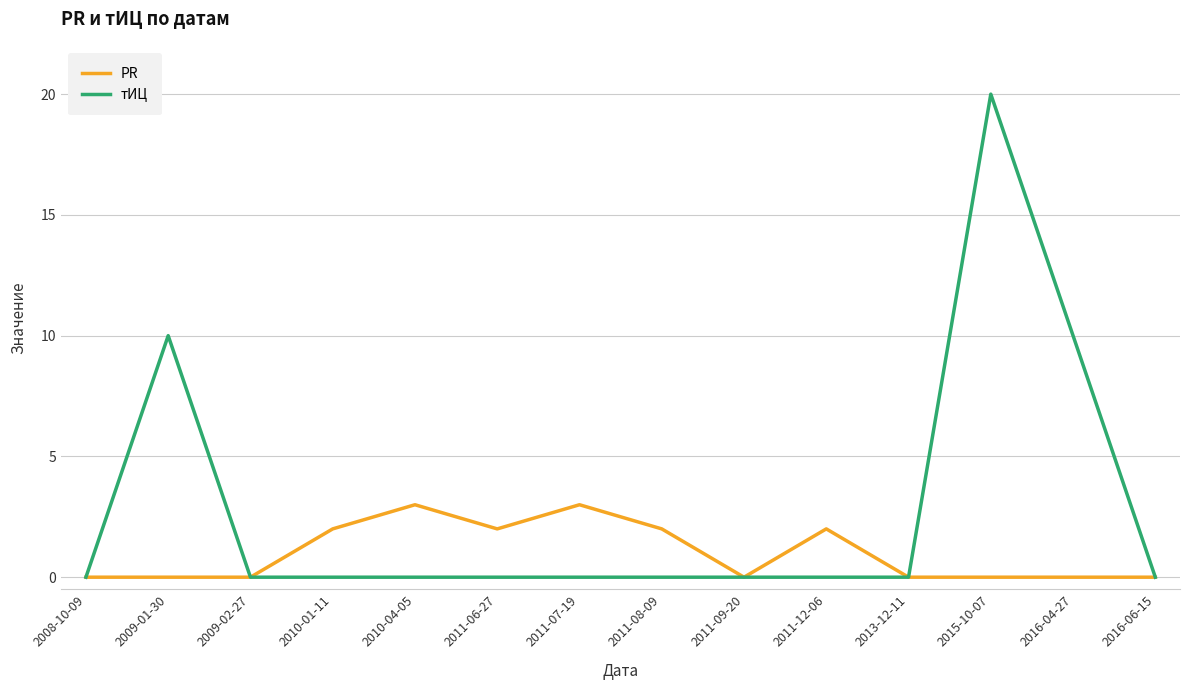

True or false: тИЦ has a value of 0 at 2008-10-09.

True